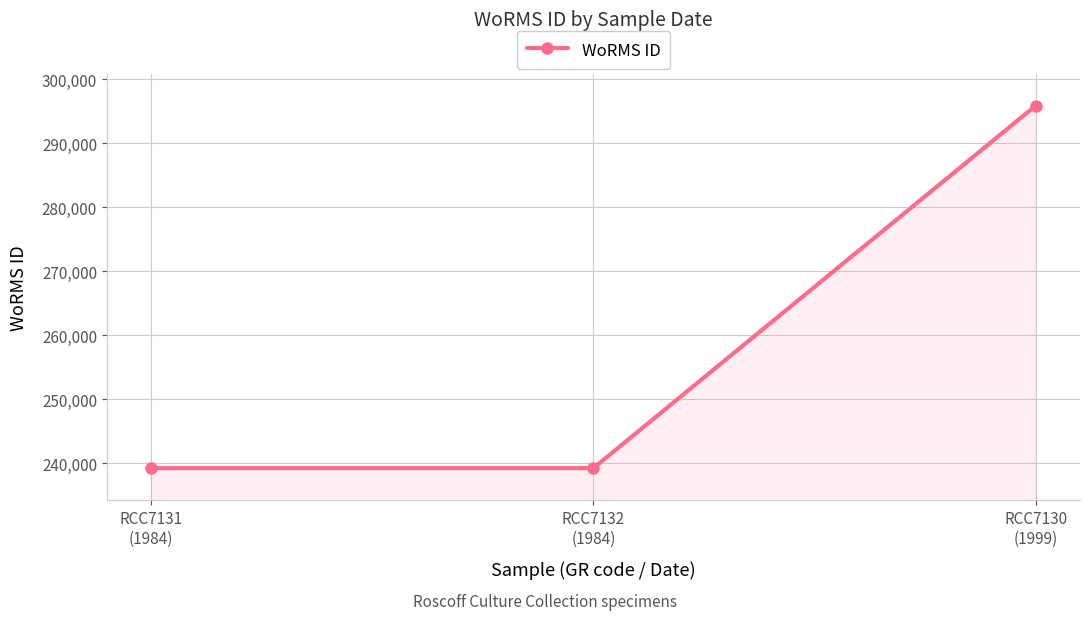

The chart shows a value of 409098 at RCC7131
(1984). True or false?

False